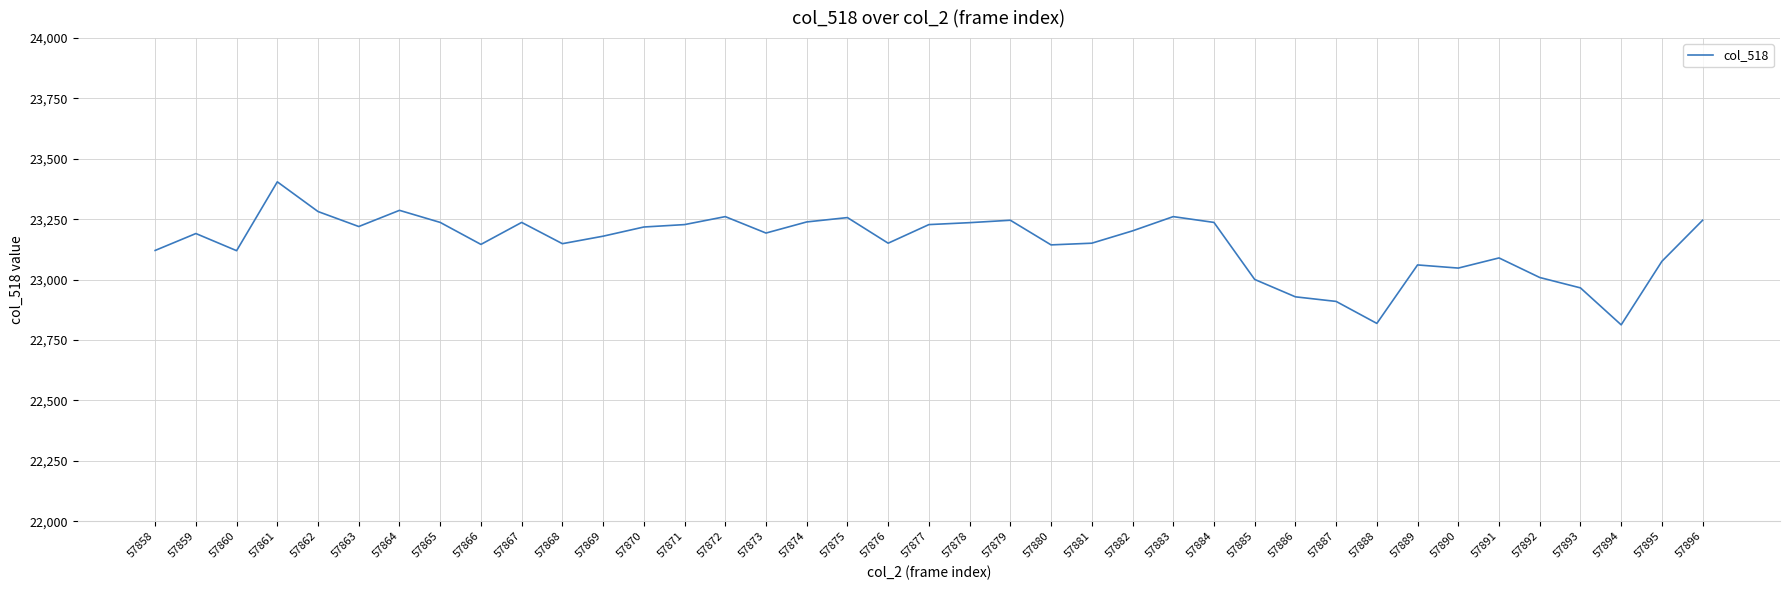

Which has a higher value, 57859 or 57867?

57867